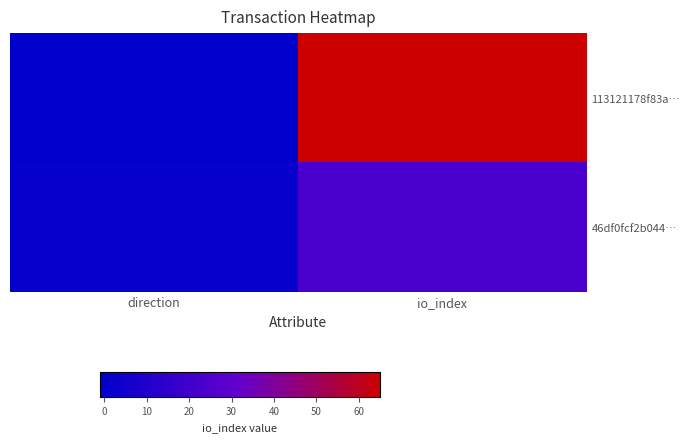

Which series changed the most between direction and io_index?

113121178f83a…